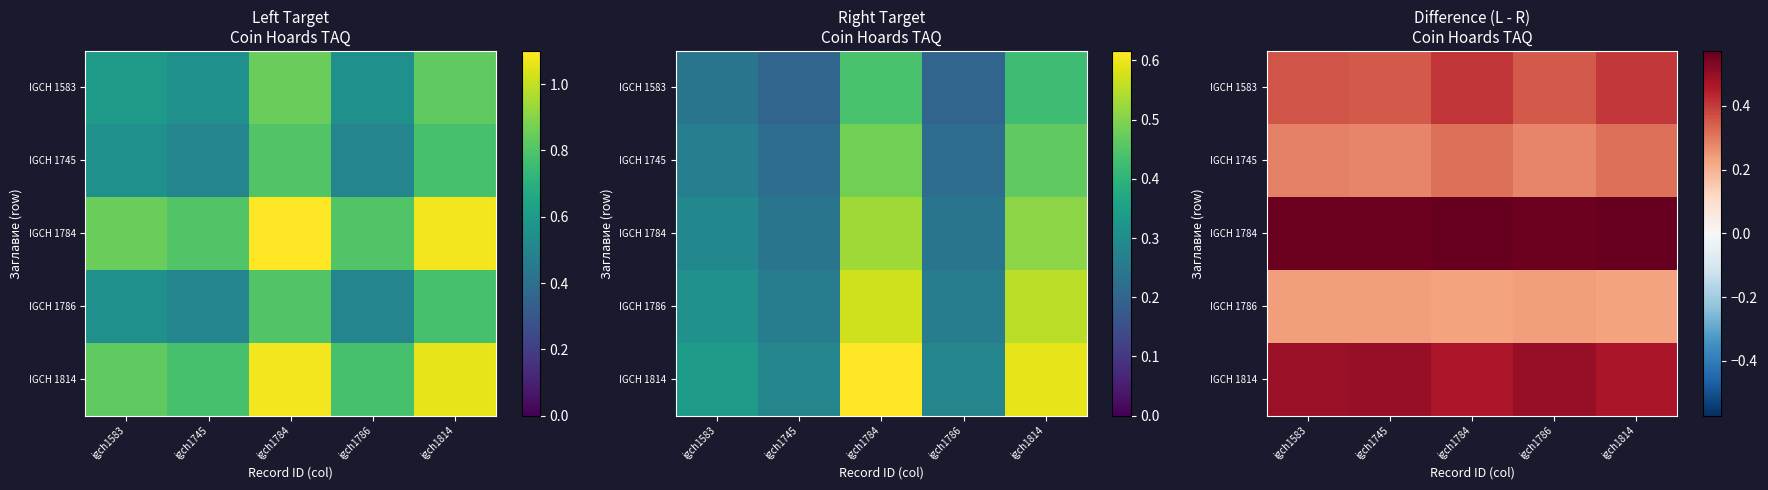

List the labels in order of IGCH 1583 value, smallest first.

igch1745, igch1786, igch1583, igch1814, igch1784